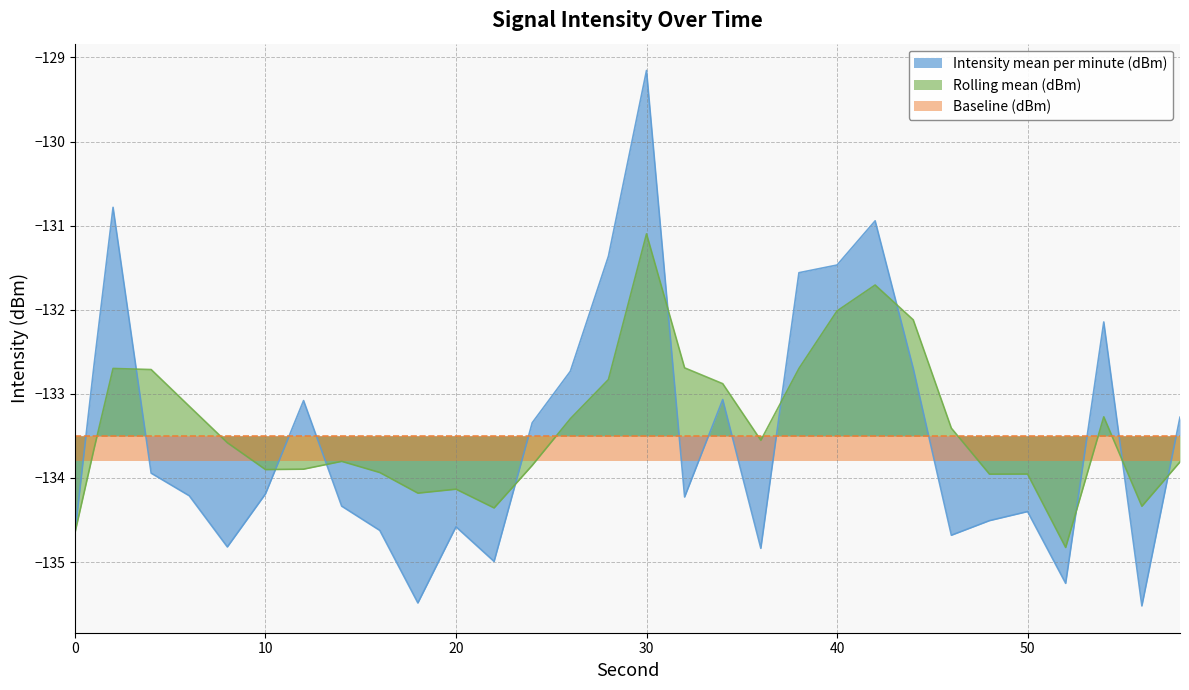

Which category has the highest value across all series?

30